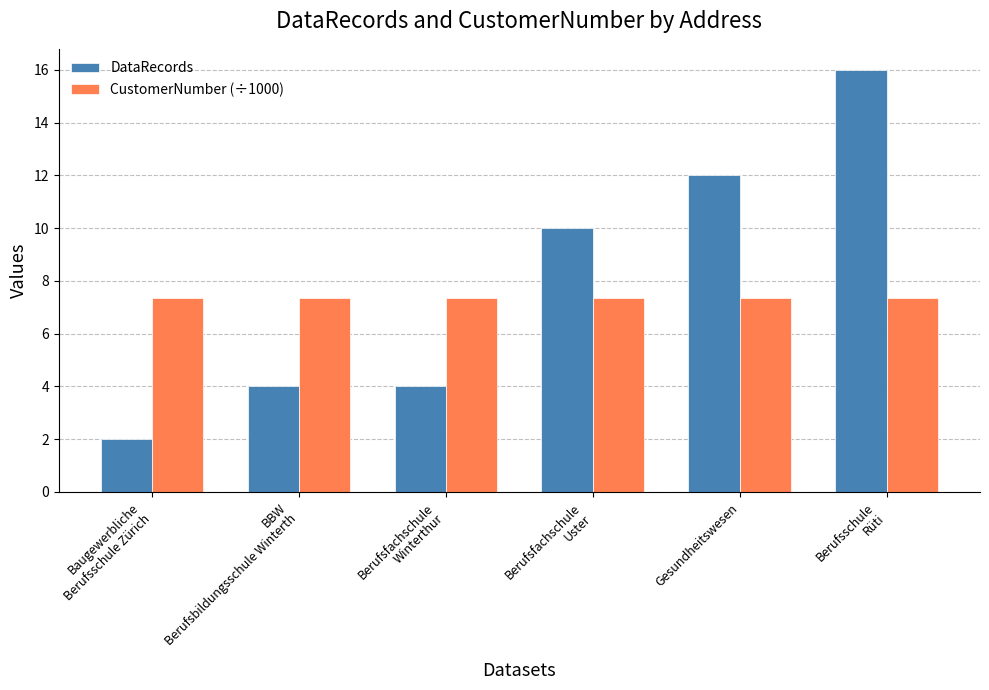

Which series has the largest total across all categories?

DataRecords